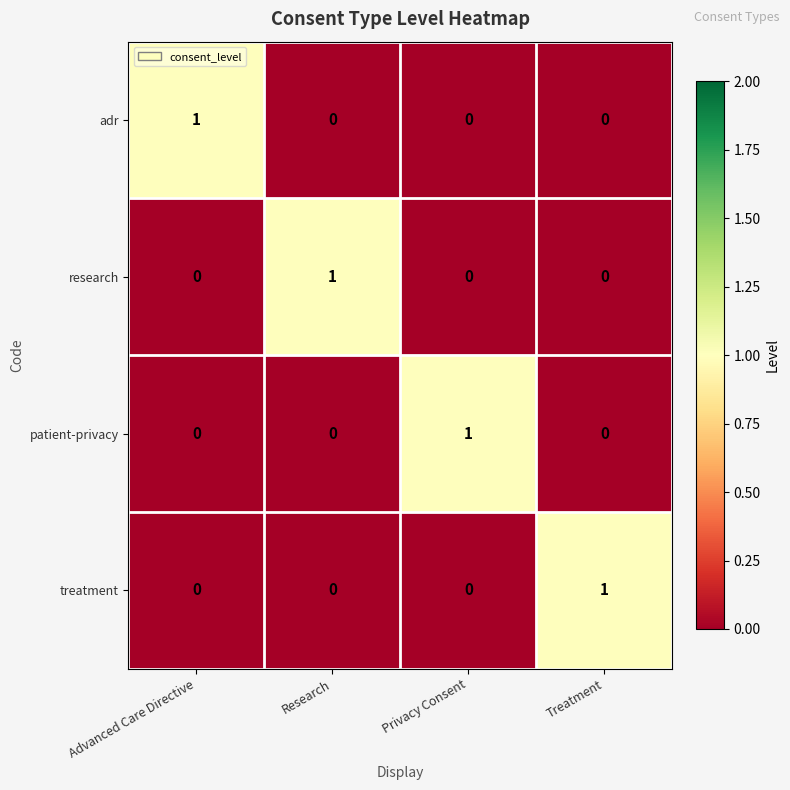

At how many categories does at least one series exceed 0?

4